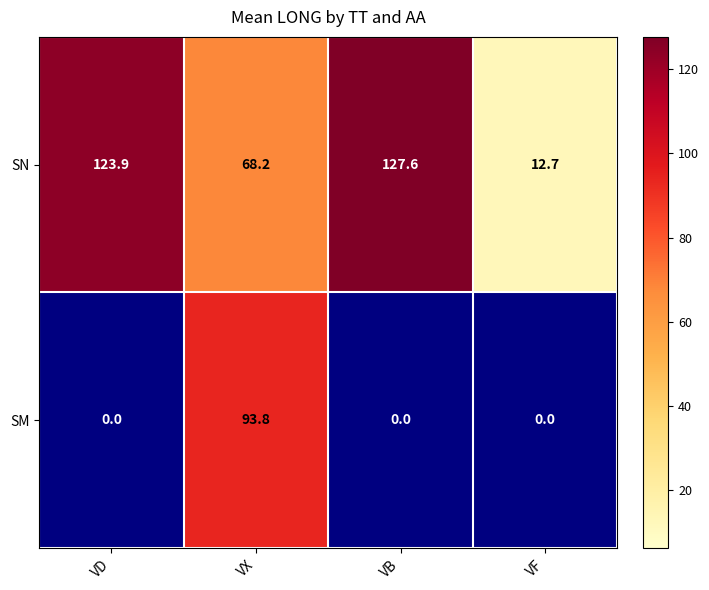

True or false: SN has a value of 127.6 at VB.

True